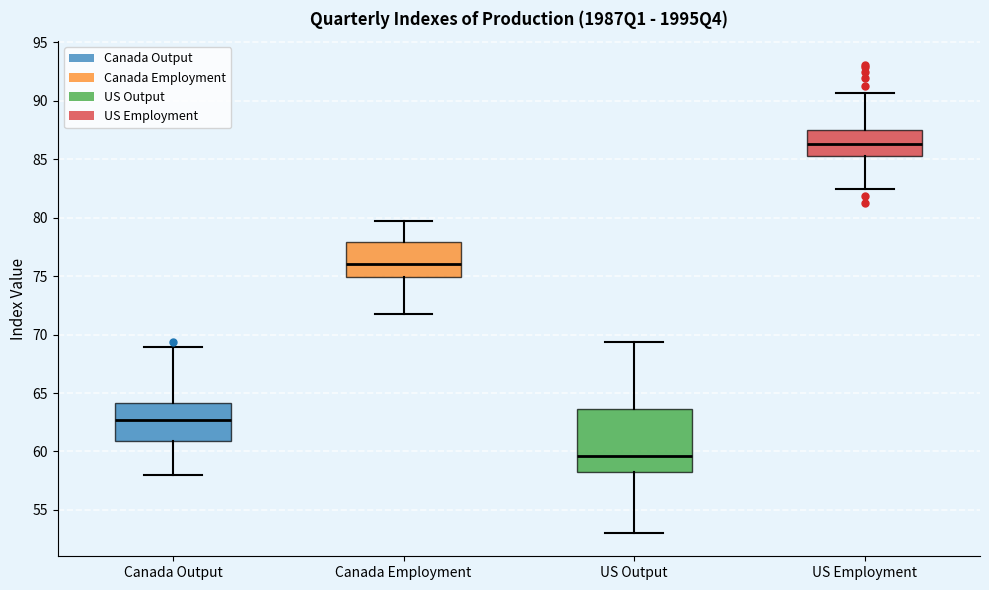

Where is the lower edge of the box for Canada Output on the y-axis? The values are not printed on the chart, so give them approximately, as read against the axis.

61.0